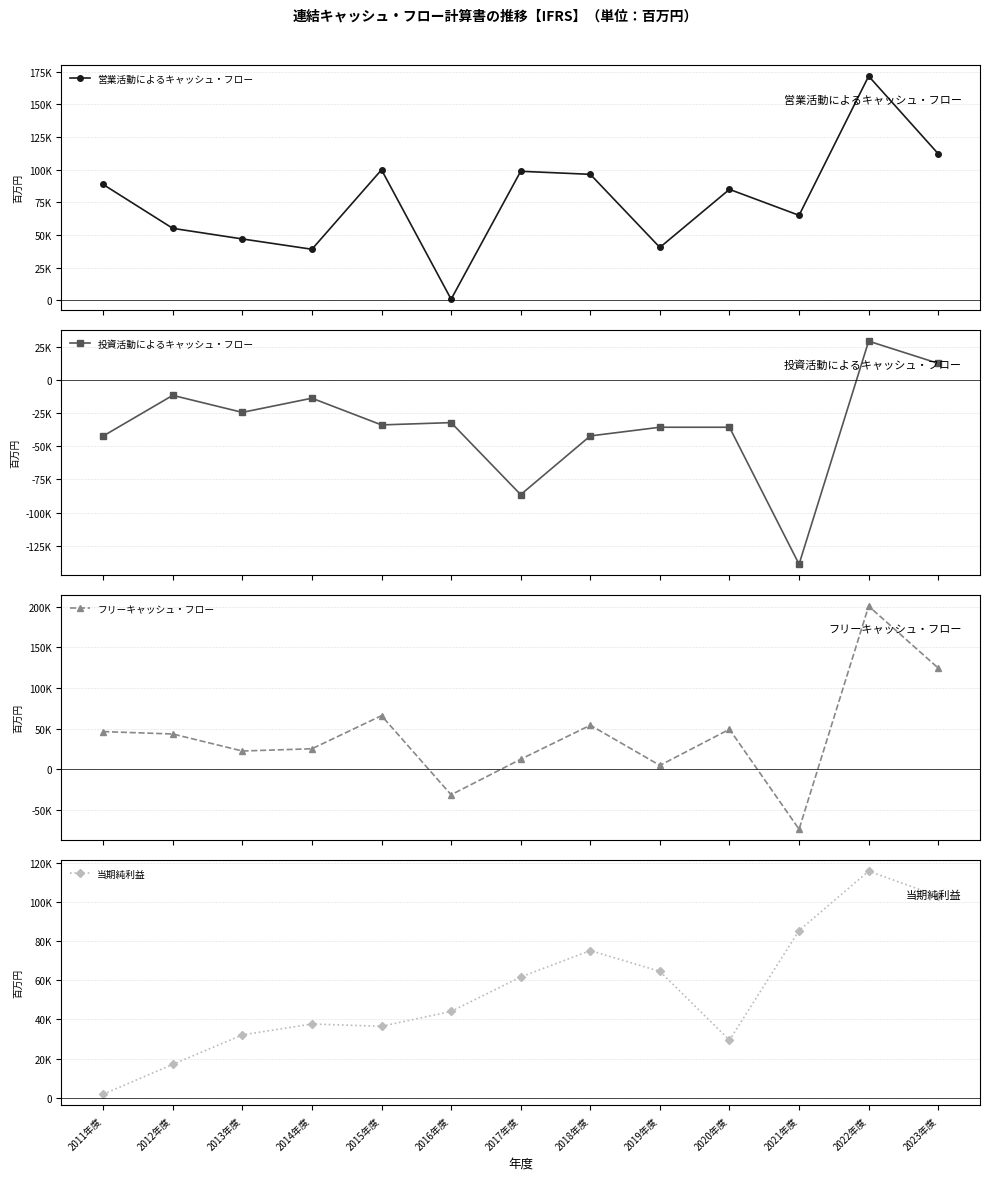

True or false: 当期純利益 has a value of 32083 at 2013年度.

True